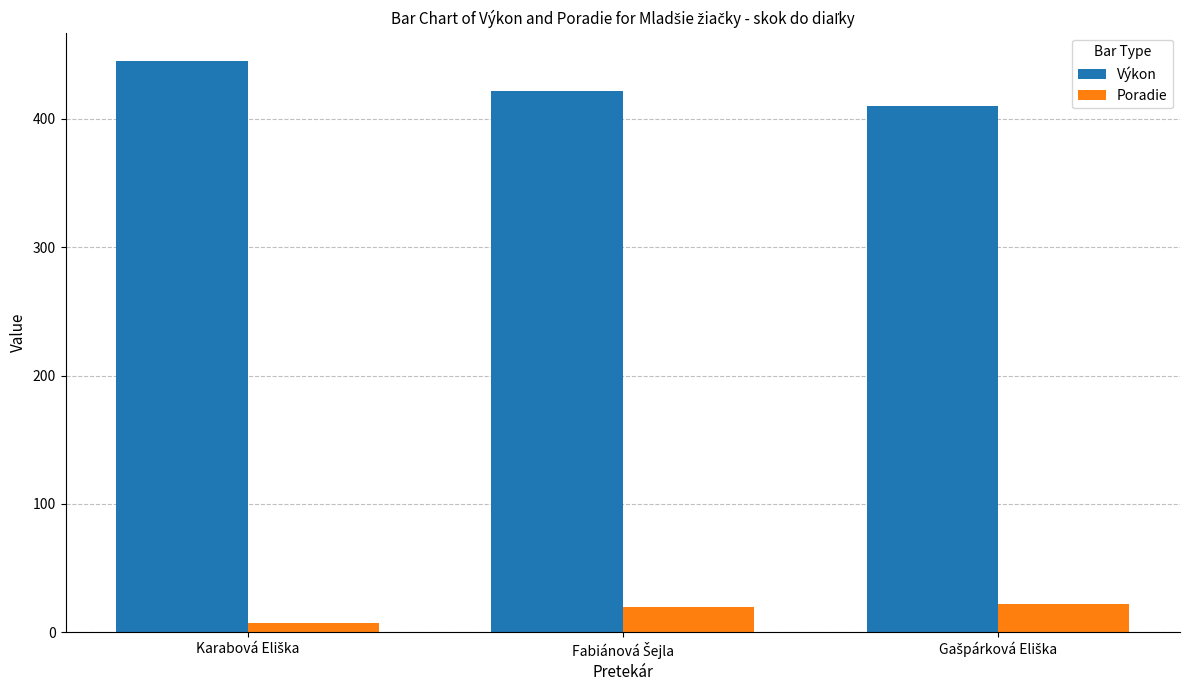

Which series has the largest total across all categories?

Výkon